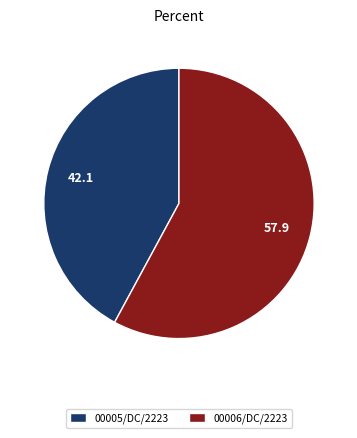

Between 00005/DC/2223 and 00006/DC/2223, which is larger?

00006/DC/2223